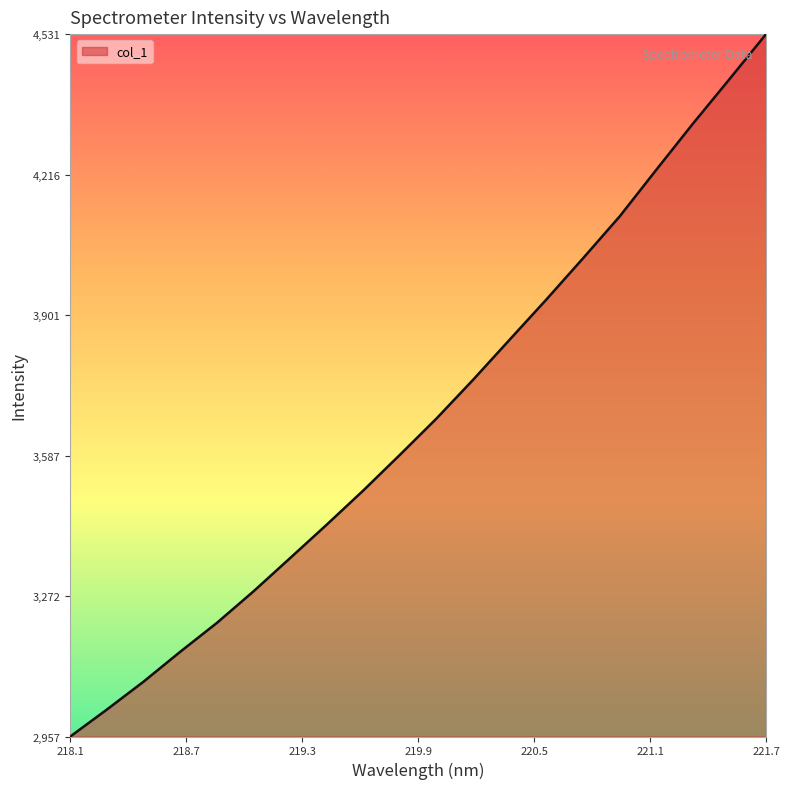

What is the minimum value shown in the chart?

2956.7